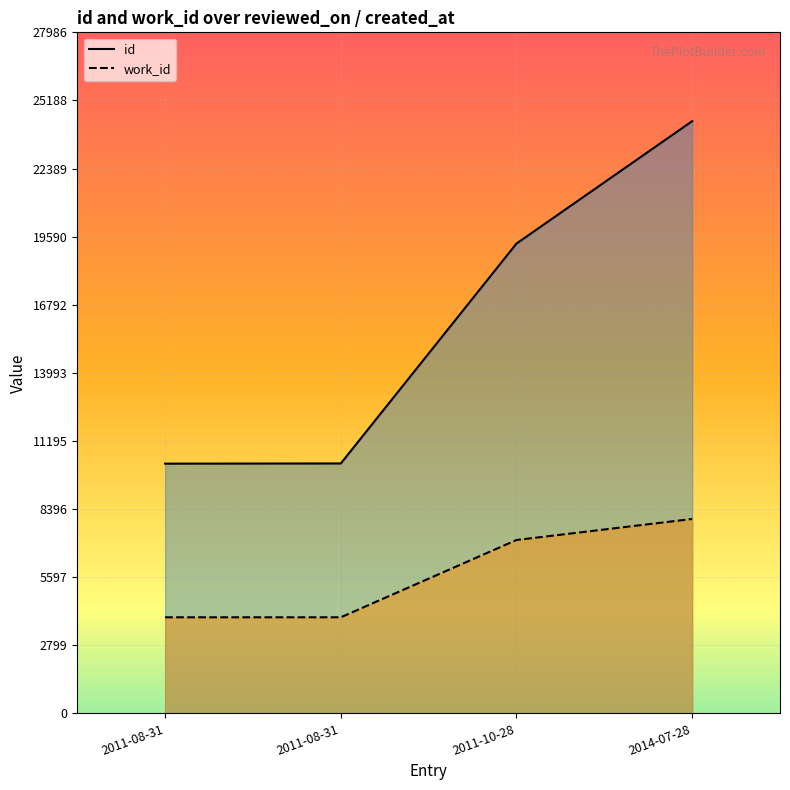

The value of work_id at 2011-08-31 is 3948. True or false?

True